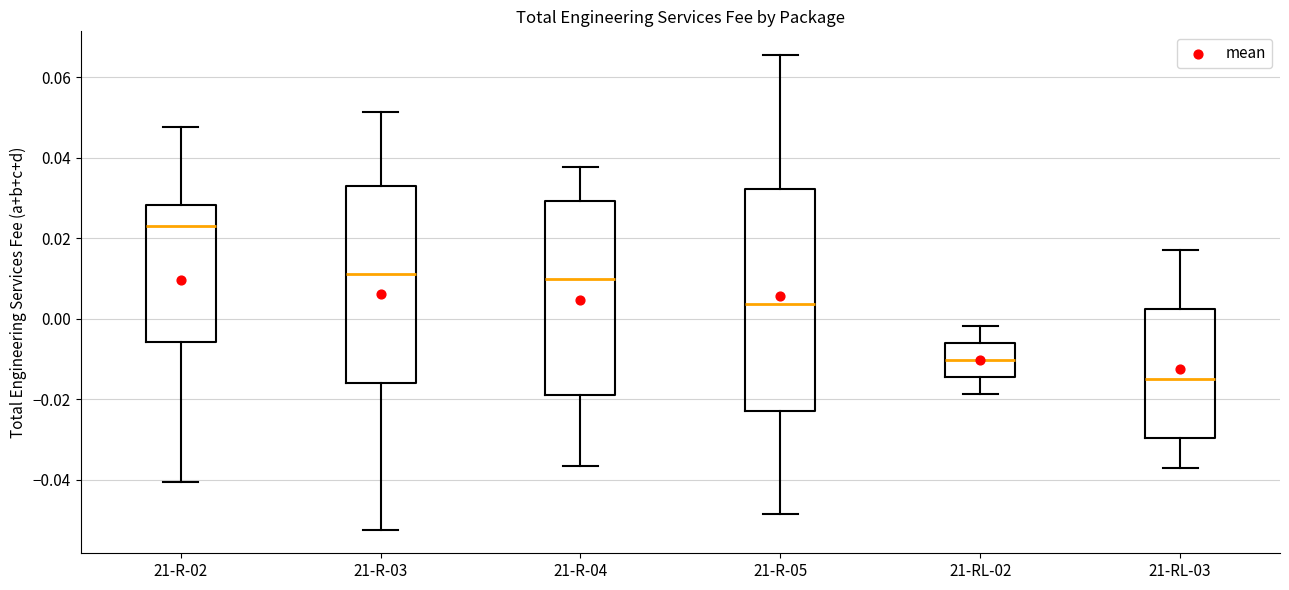

Reading left to right, transcribe this box plot: for each box, give where its median line is, the range the box spans, and where its two whiskers end, as read against the y-axis. The values are not printed on the chart, so give them approximately, as read against the axis.

21-R-02: median 0.022, box -0.006 to 0.028, whiskers -0.040 to 0.048
21-R-03: median 0.012, box -0.016 to 0.032, whiskers -0.052 to 0.052
21-R-04: median 0.010, box -0.018 to 0.030, whiskers -0.036 to 0.038
21-R-05: median 0.004, box -0.022 to 0.032, whiskers -0.048 to 0.066
21-RL-02: median -0.010, box -0.014 to -0.006, whiskers -0.018 to -0.002
21-RL-03: median -0.014, box -0.030 to 0.002, whiskers -0.038 to 0.016